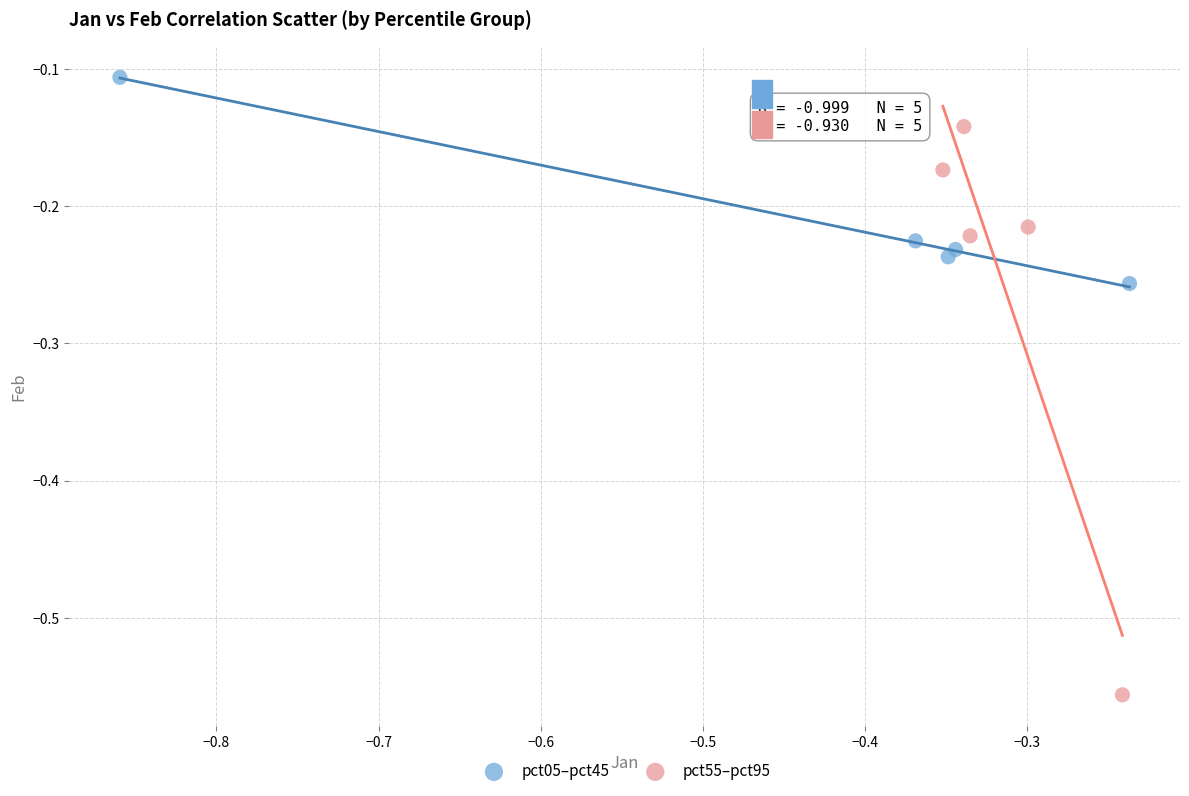

Which series reaches the maximum Y coordinate?

pct05–pct45